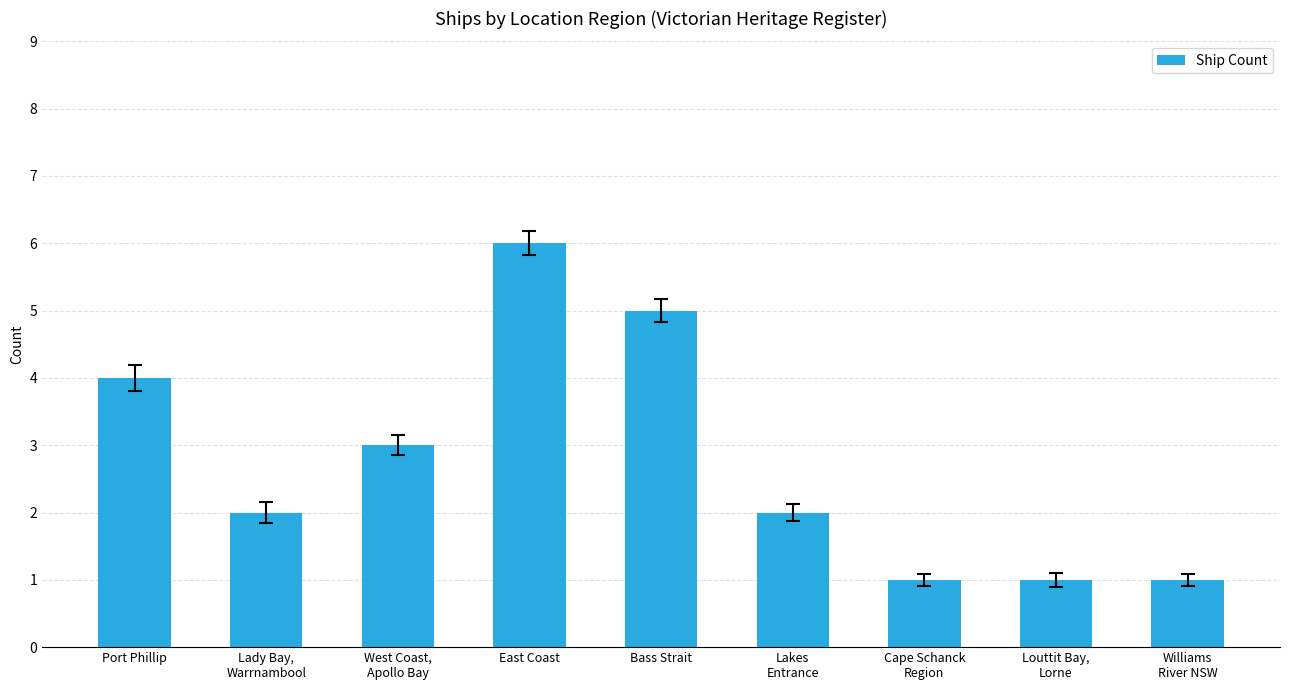

Is it true that the value at Lady Bay,
Warrnambool is 2?

True